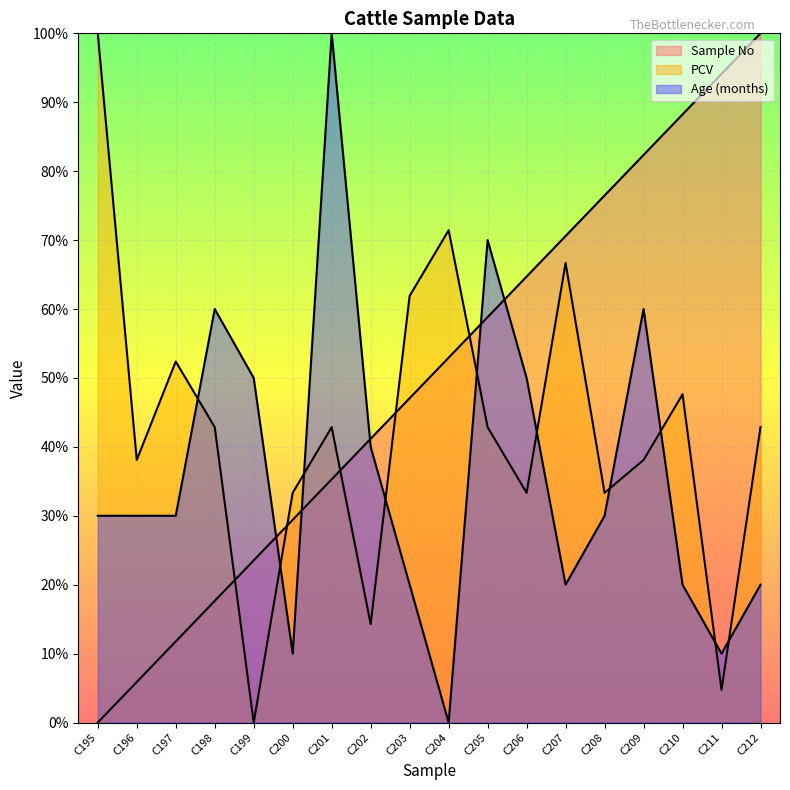

How many interior local peaks does the PCV series have?

5